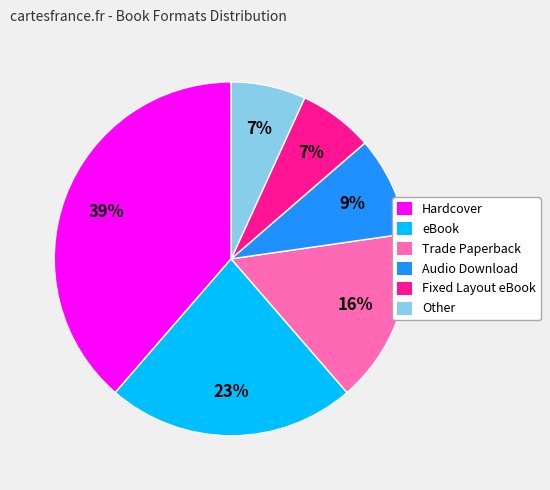

Is the sum of Hardcover and Other greater than half?

No